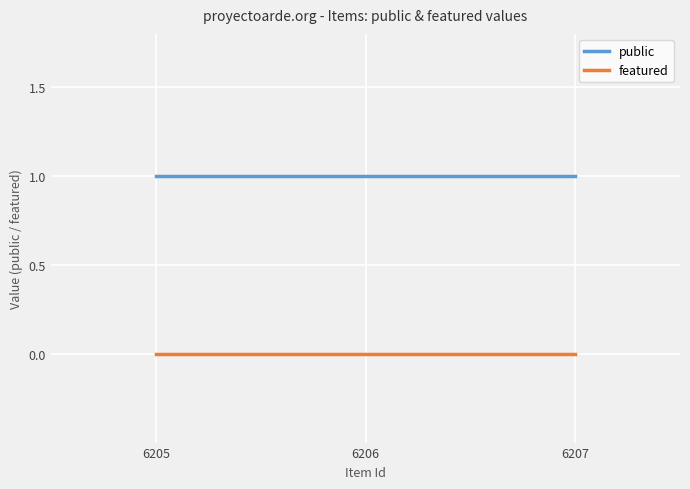

What is the greatest value displayed?

1.0